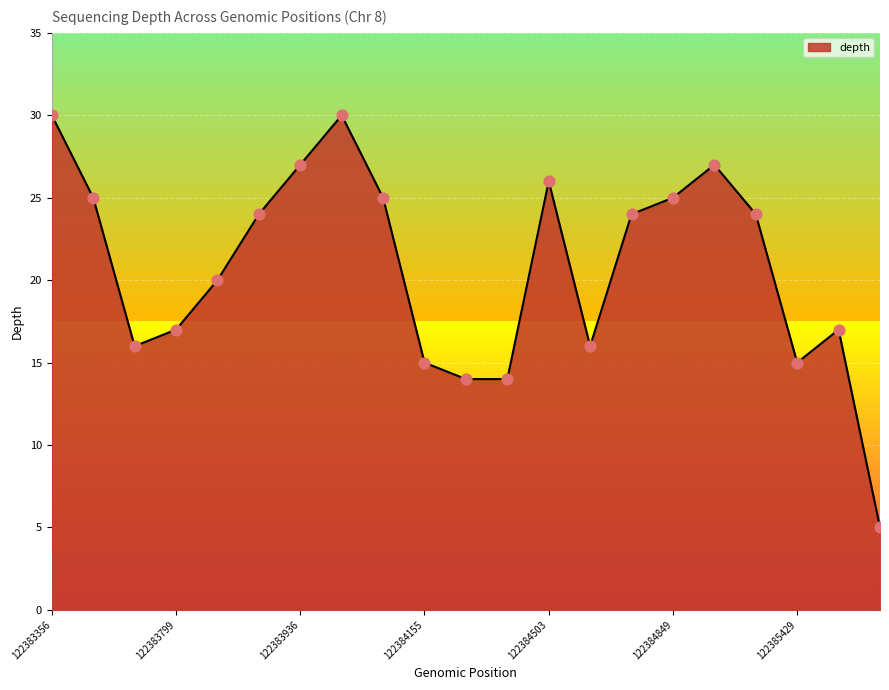

What is the smallest value displayed?

5